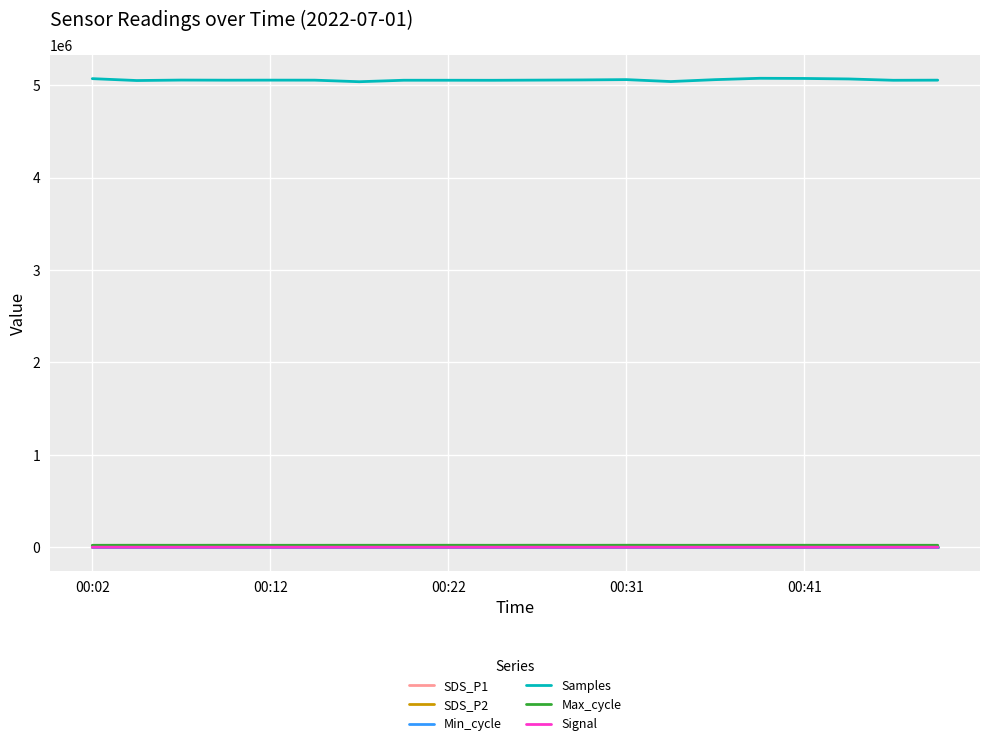

What are all the series names shown in the legend?

SDS_P1, SDS_P2, Min_cycle, Samples, Max_cycle, Signal